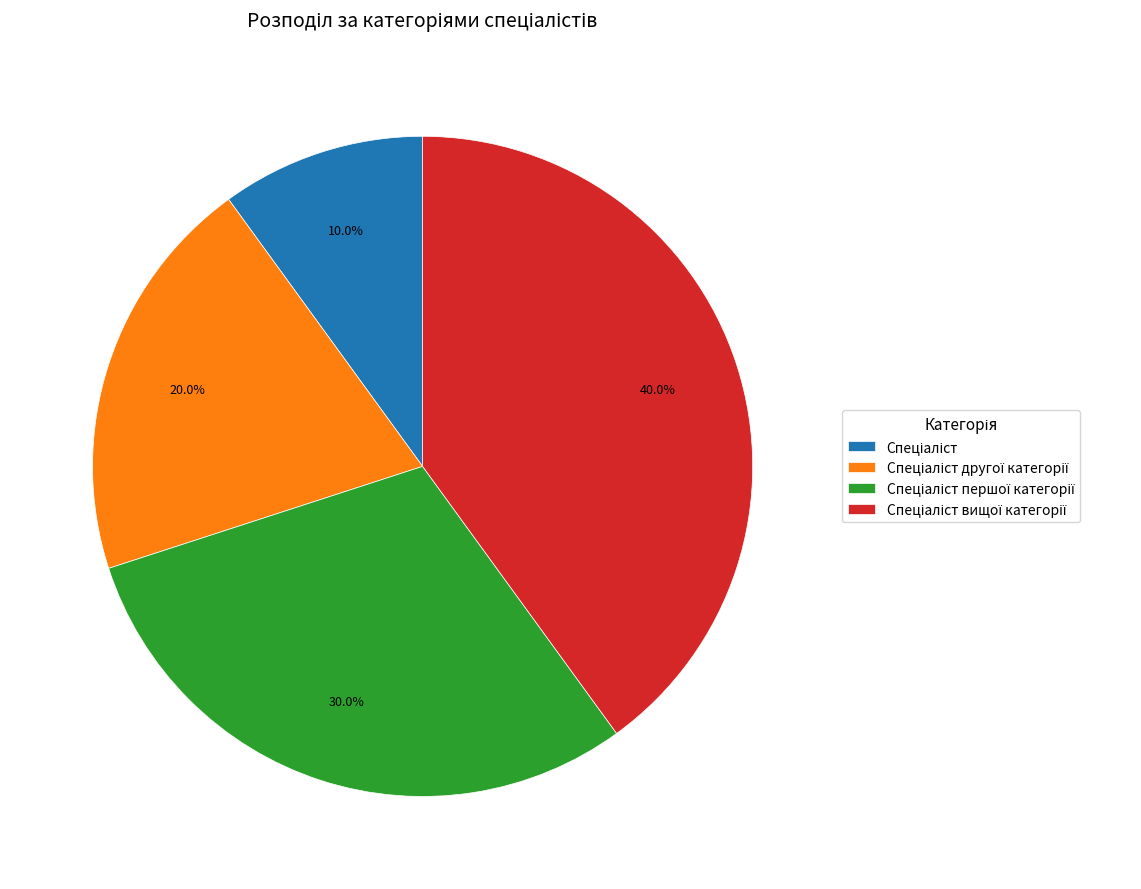

Is there any slice that represents more than half of the pie?

No